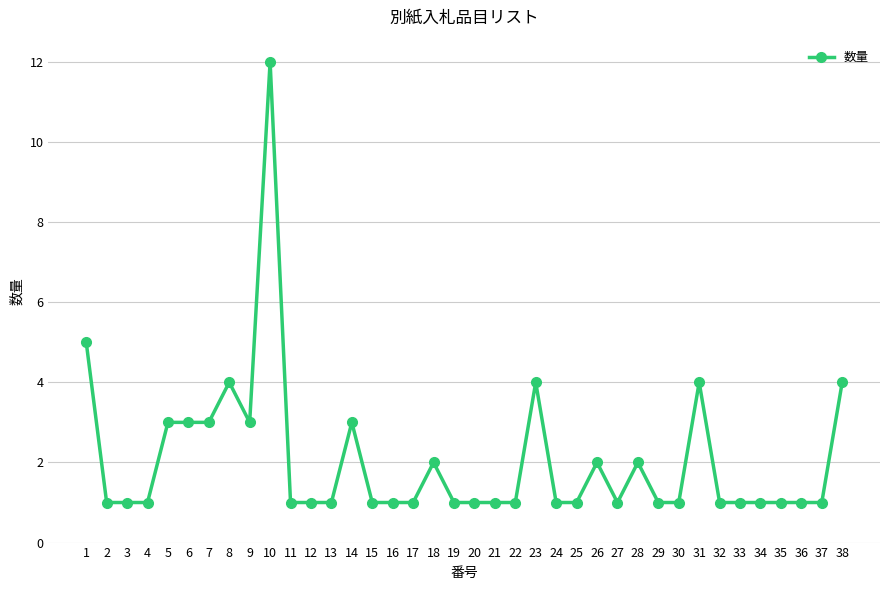

Is this an area chart (filled region under the line)?

No